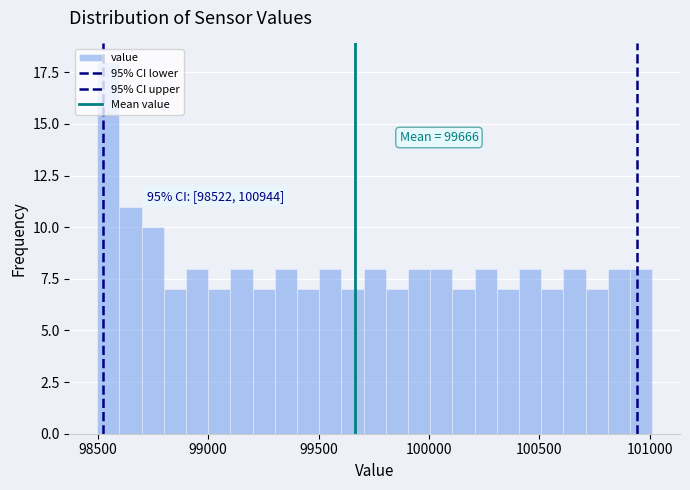

Read against the x-axis, roughly where is the centre of the tallest bar?

98550